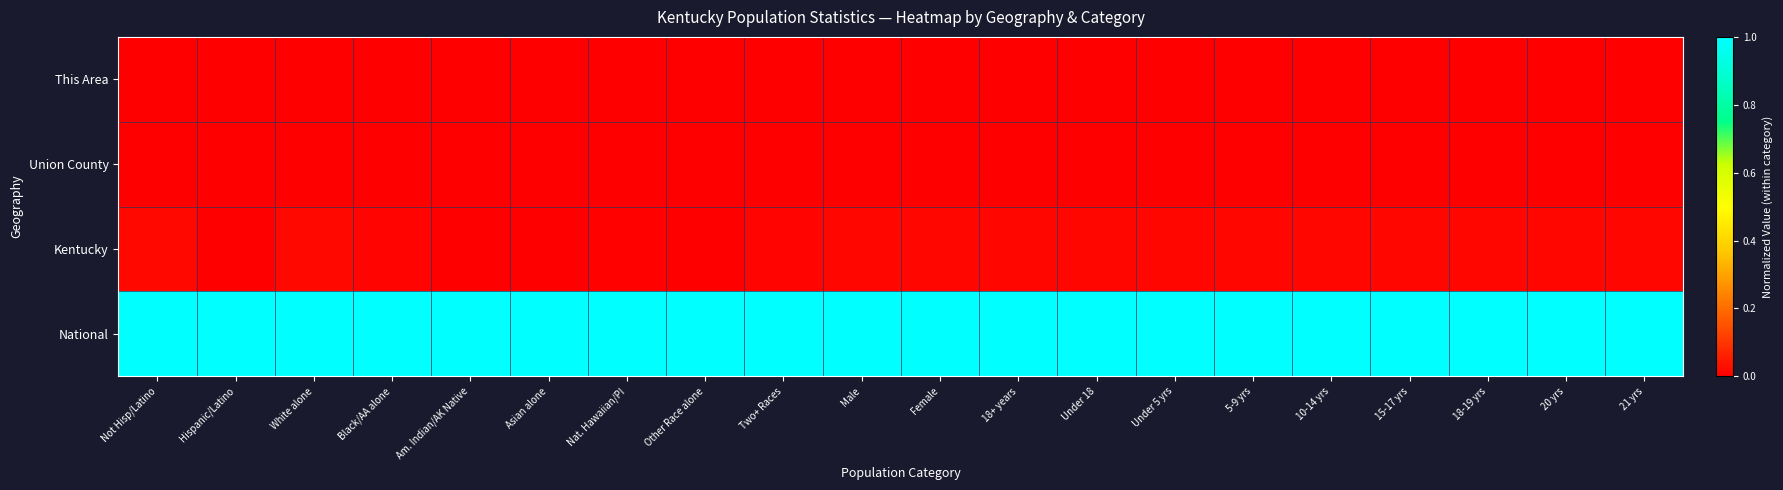

How many distinct data groups are displayed?

4